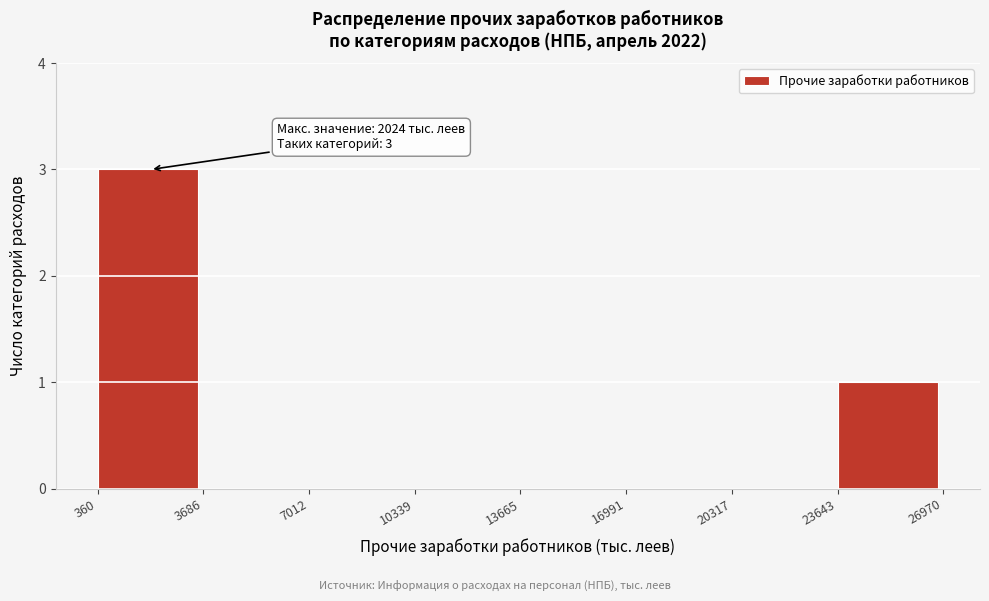

Which range on the x-axis has the tallest bar?

360 to 3686